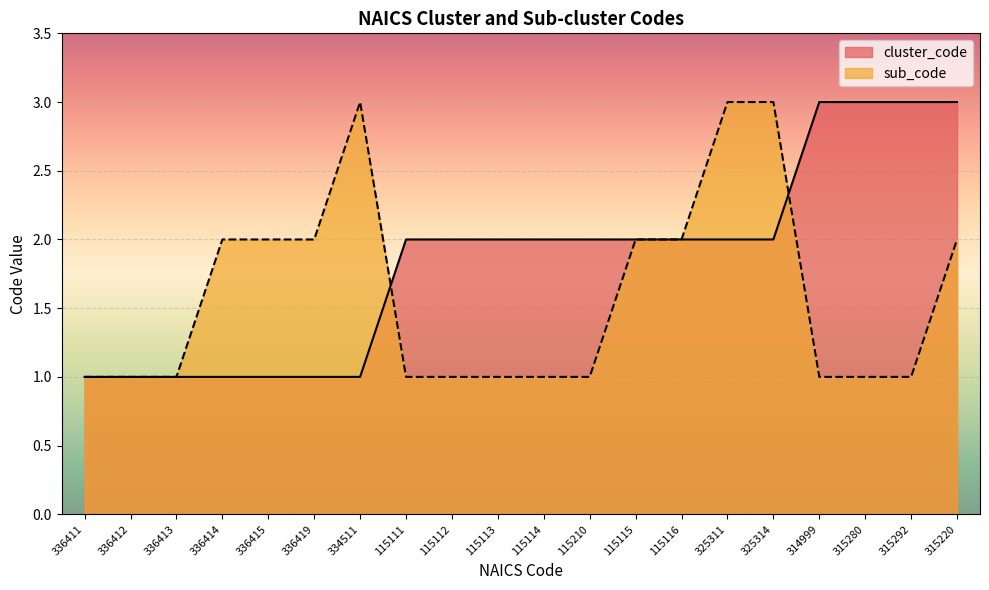

What are all the series names shown in the legend?

cluster_code, sub_code